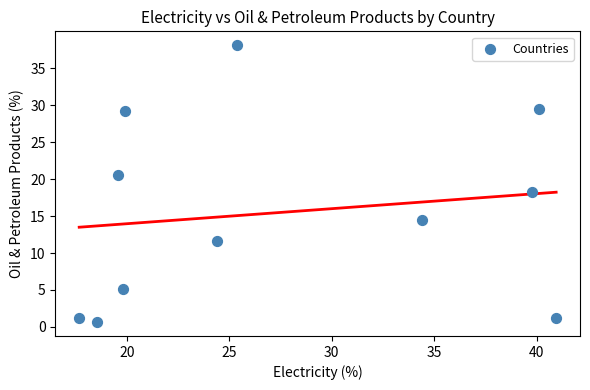

What is the range of X values (max minus min)?

23.3